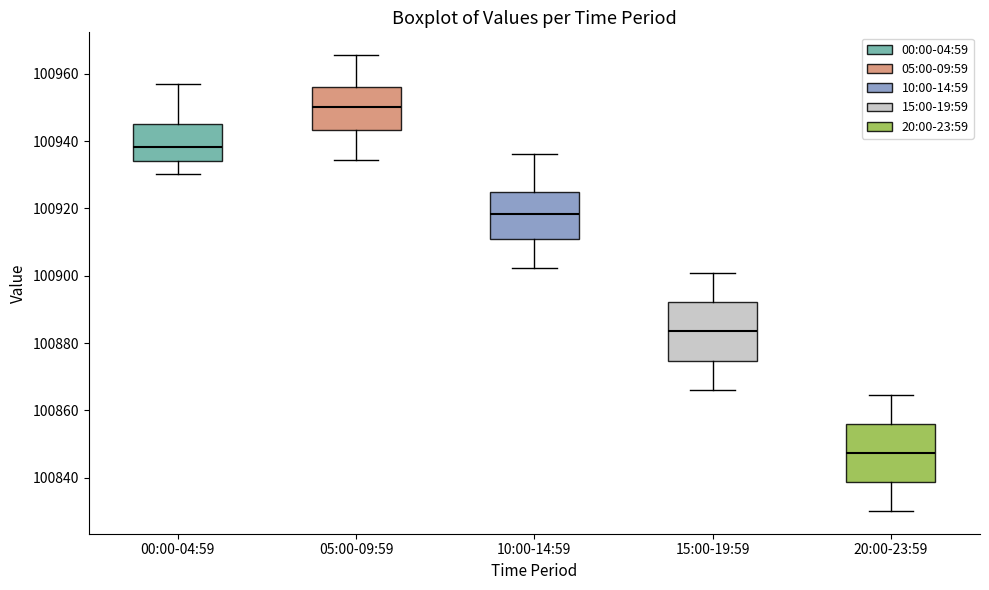

Which box has the lowest median line?

20:00-23:59